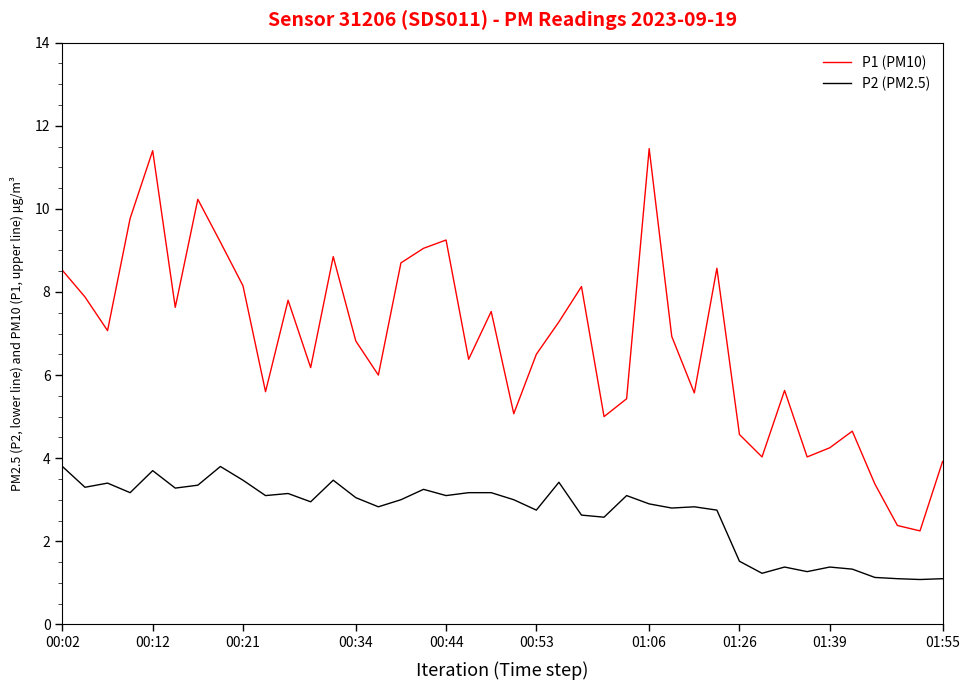

List the series in order of their overall mean, highest first.

P1 (PM10), P2 (PM2.5)